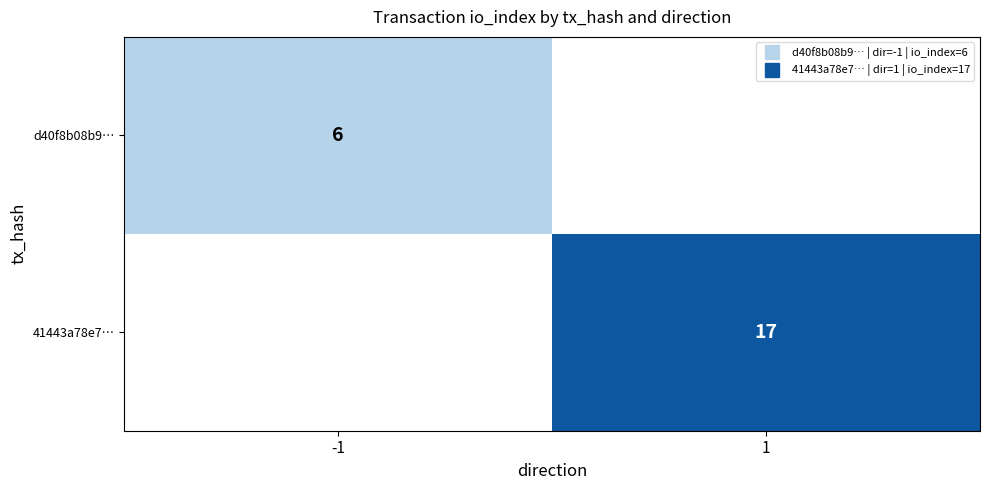

List the series in order of their overall mean, lowest first.

d40f8b08b9…, 41443a78e7…